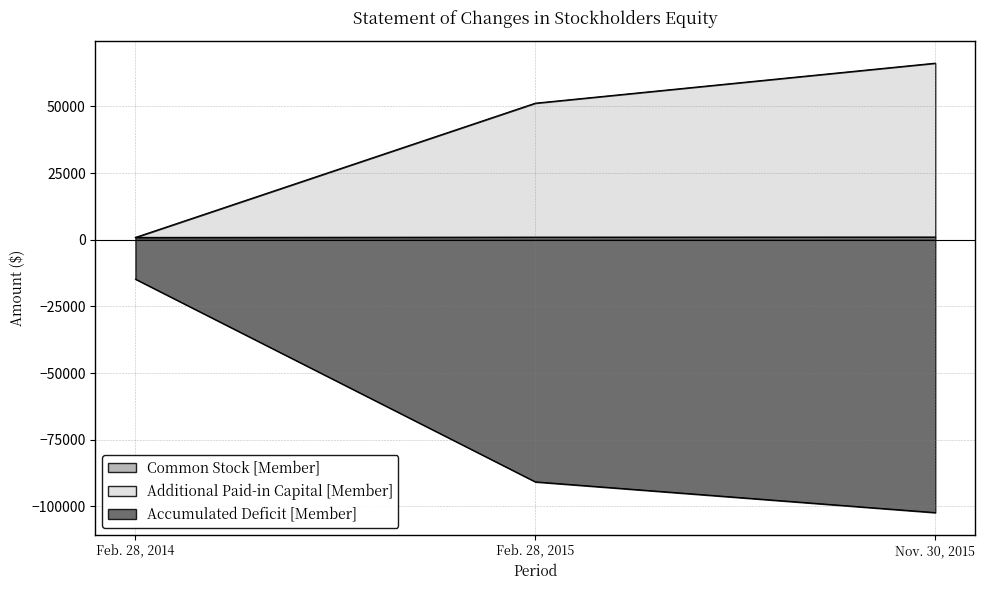

Count the number of data series in this chart.

3